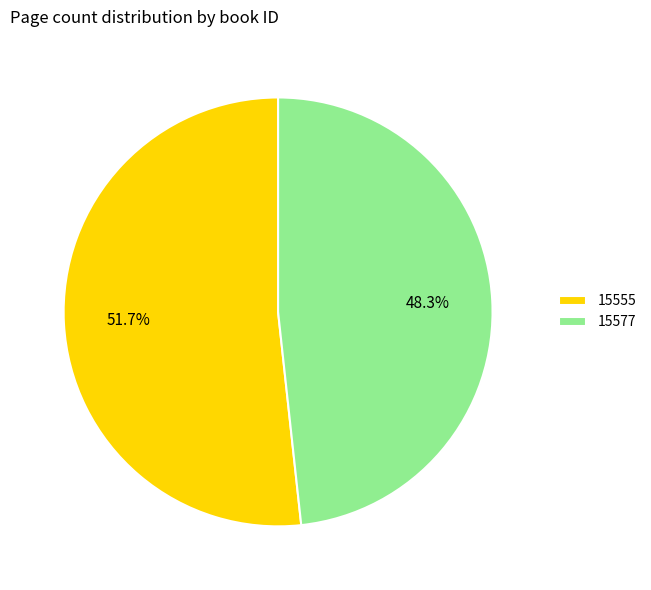

Rank the categories by value from highest to lowest.

15555, 15577